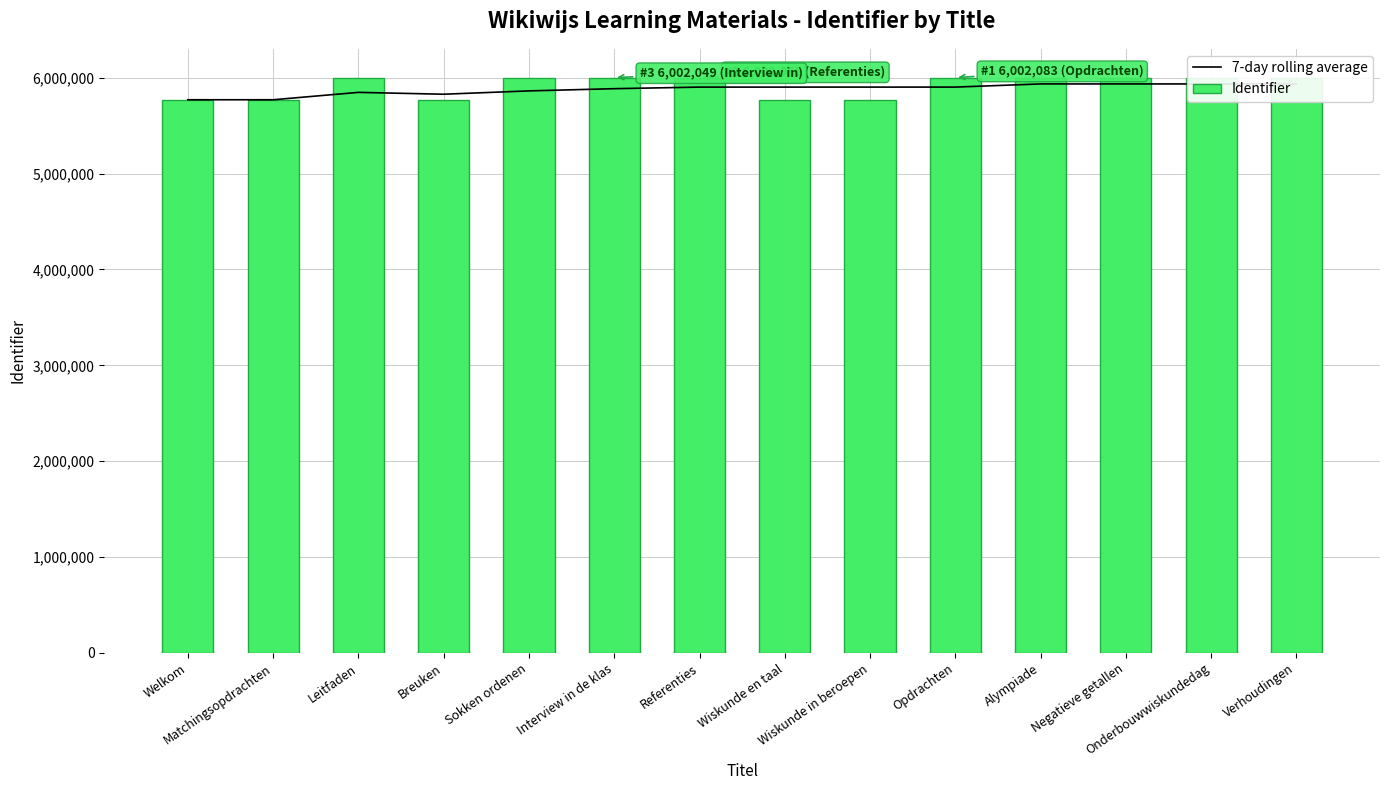

Does the chart contain stacked bars?

No